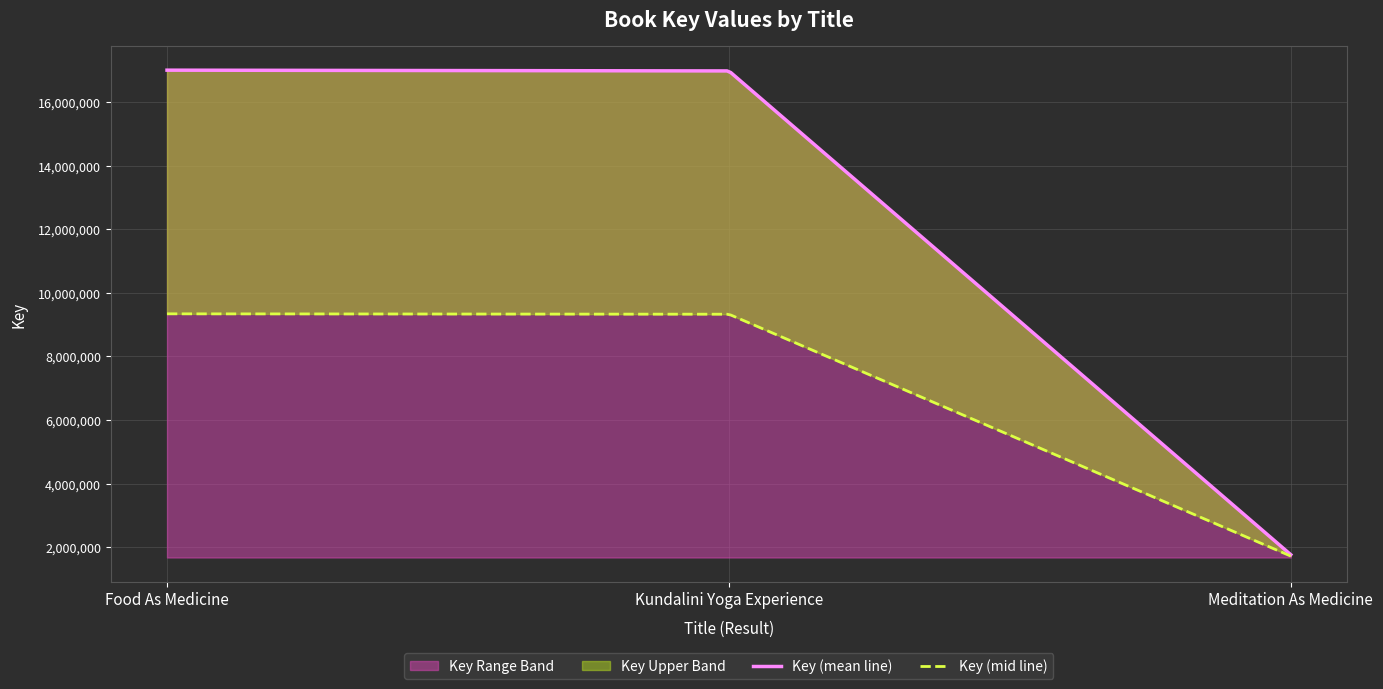

What is the minimum value shown in the chart?

1771397